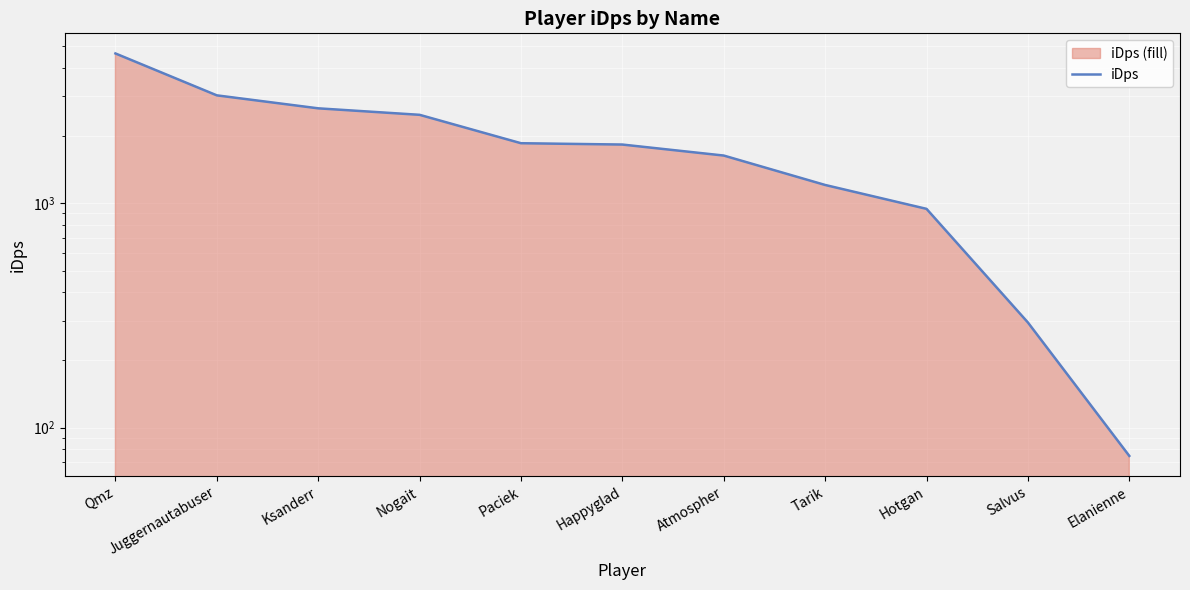

What is the label of the 9th point from the left?

Hotgan